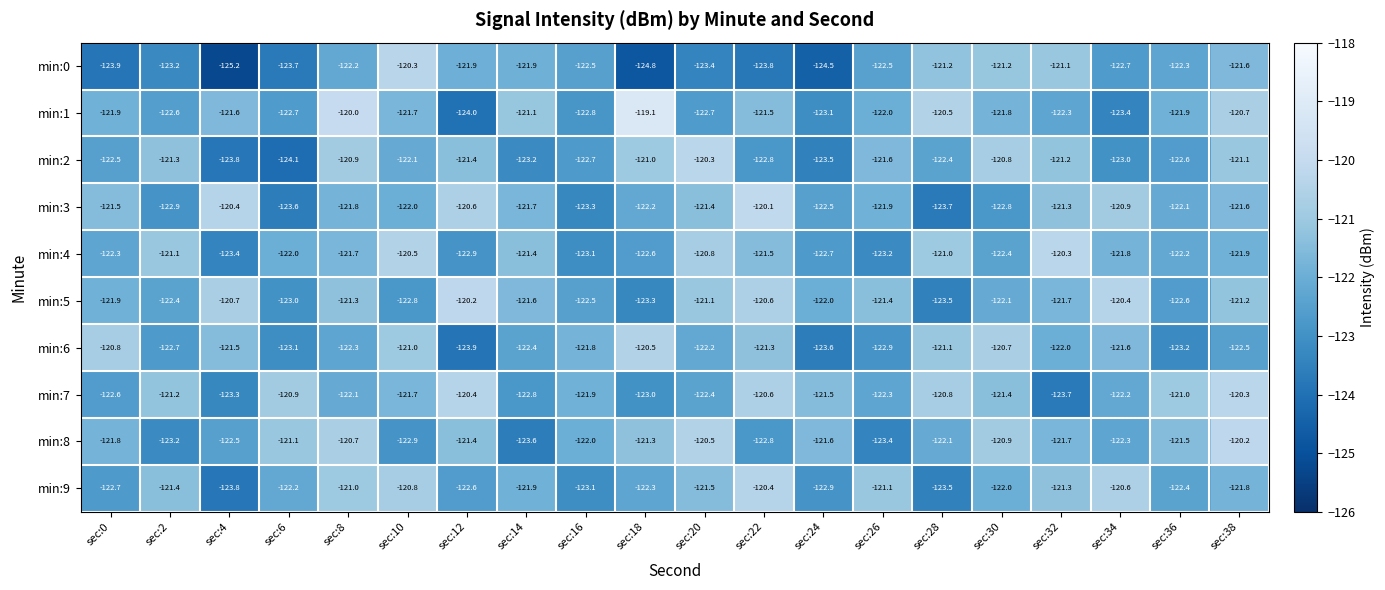

Which label corresponds to the largest value in the chart?

sec:18